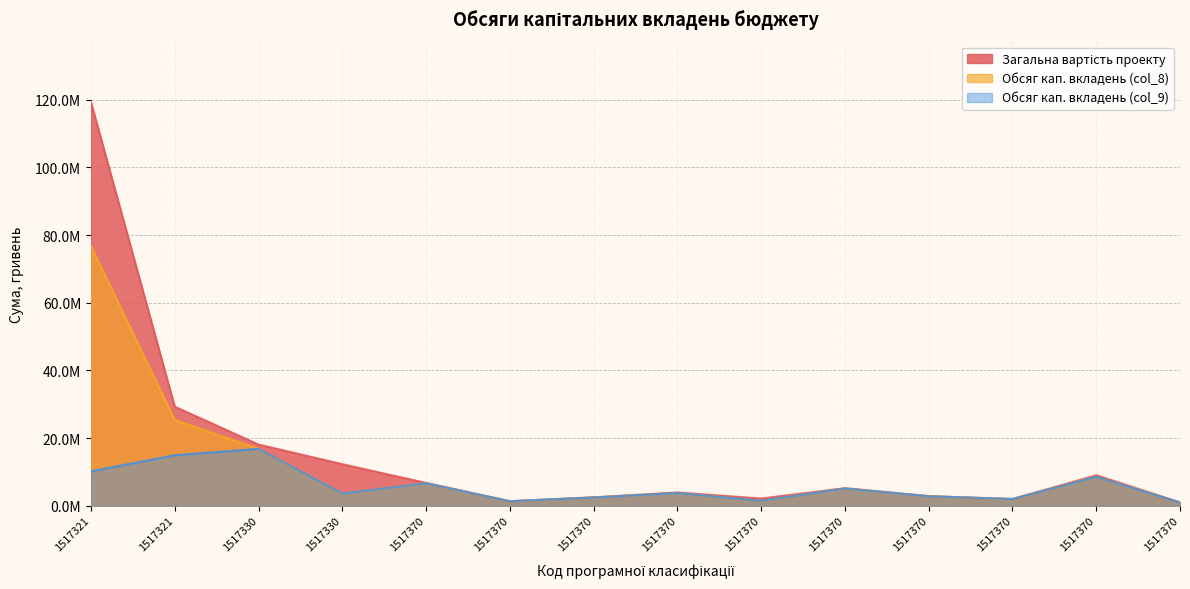

At which category does Загальна вартість проекту reach its first local valley?

1517370